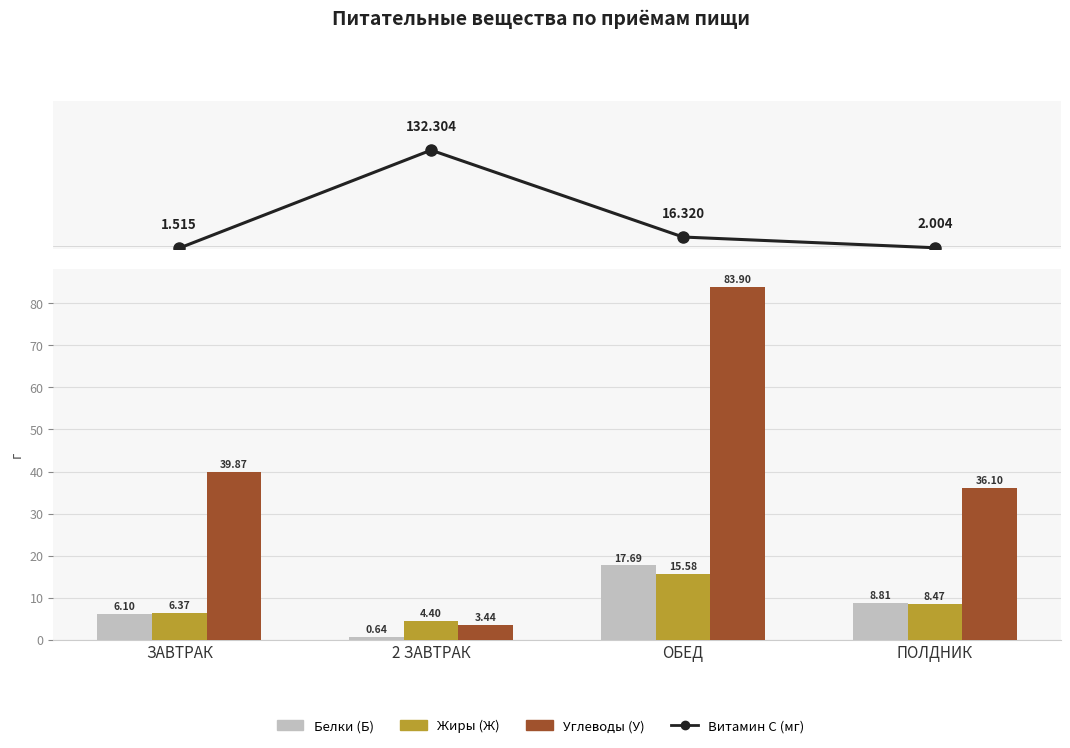

What is the maximum value shown in the chart?

132.3